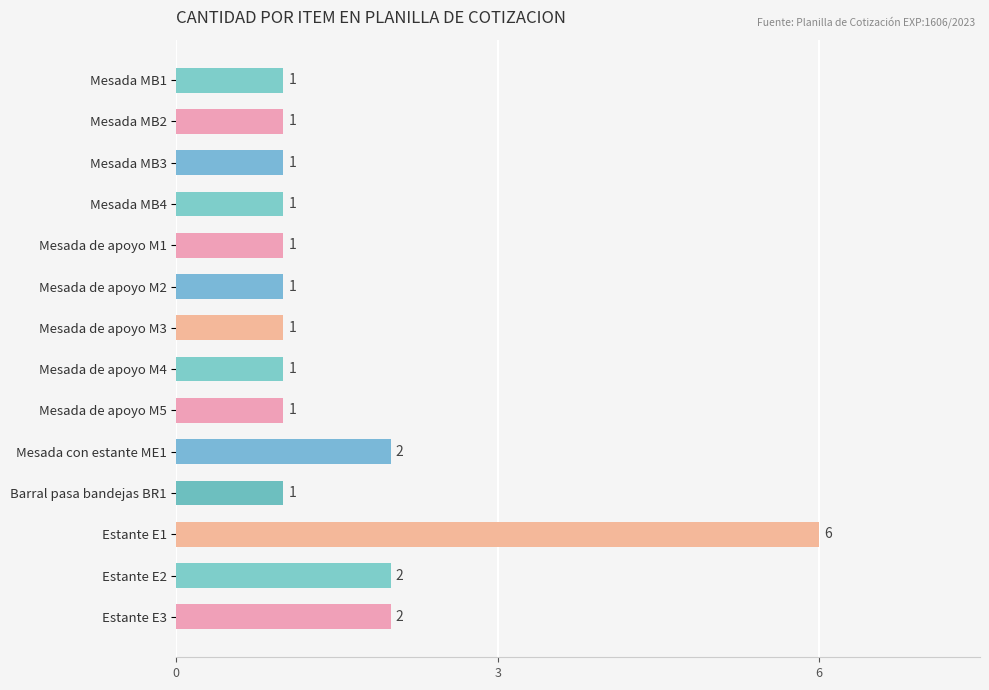

What is the change in value from Barral pasa bandejas BR1 to Estante E2?

+1